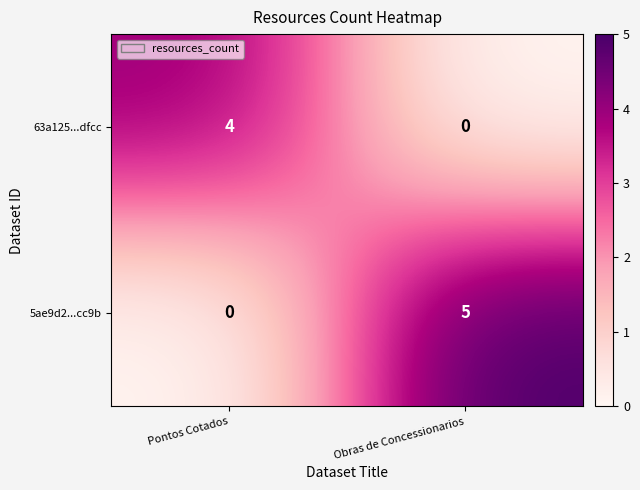

What is the greatest value displayed?

5